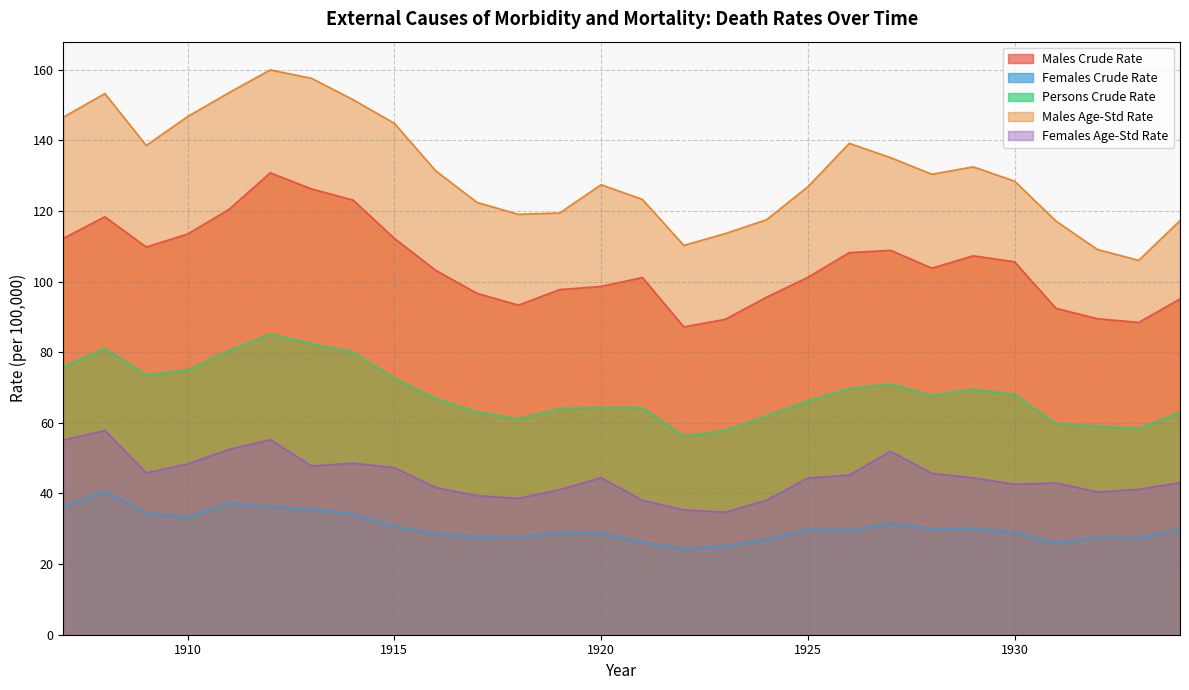

At which label is Males Crude Rate closest to 108?

1926